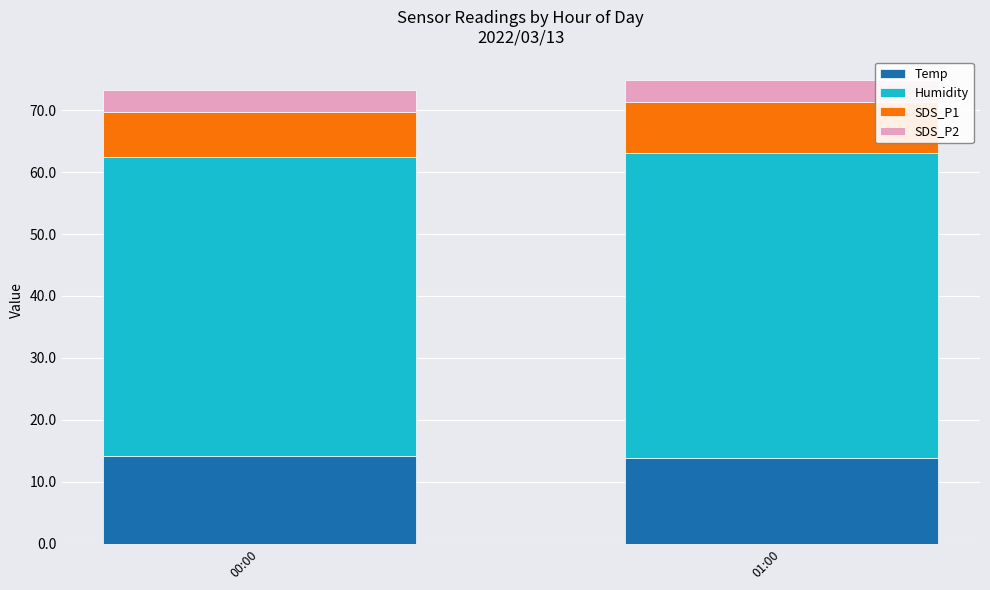

What is the total value across all series at 01:00?

74.9